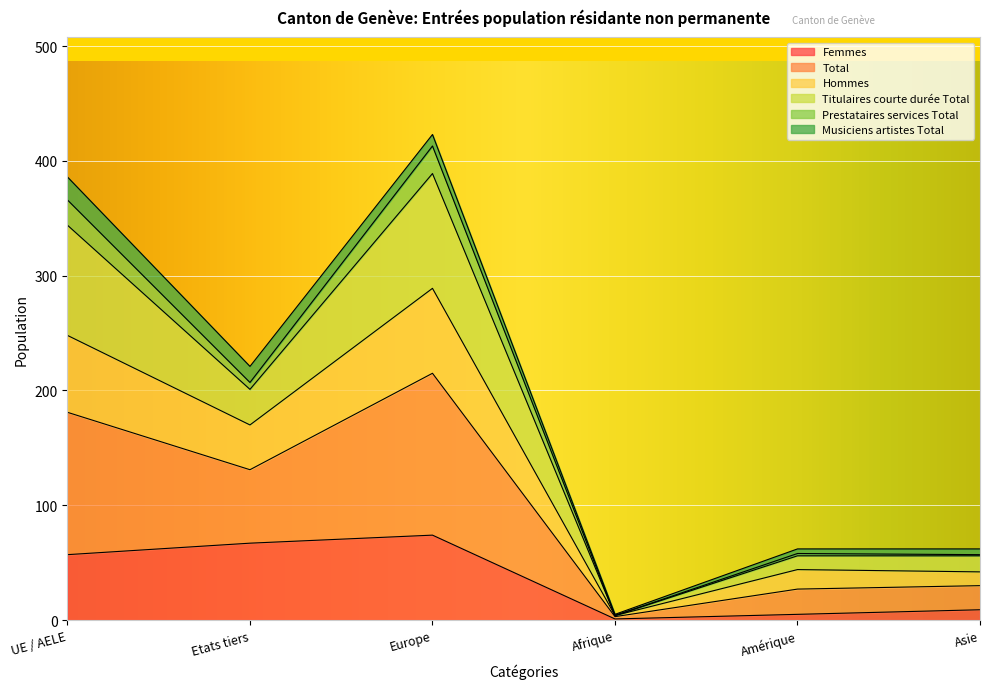

The value of Hommes at Europe is 668. True or false?

False